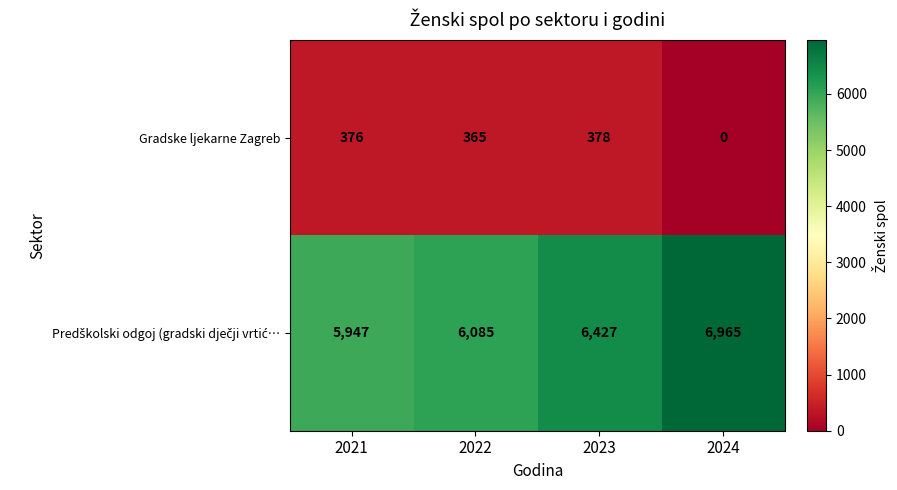

Which label corresponds to the smallest value in the chart?

2024